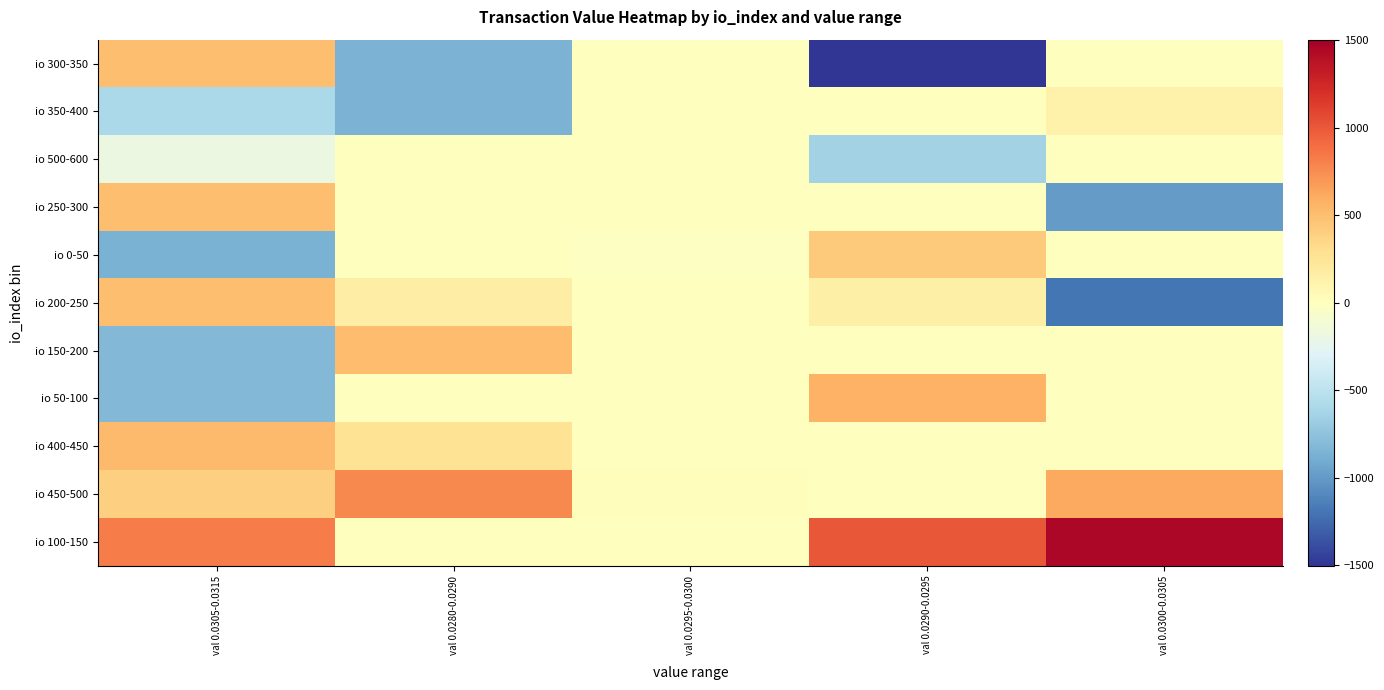

Which has a higher value, val 0.0295-0.0300 or val 0.0280-0.0290?

val 0.0295-0.0300